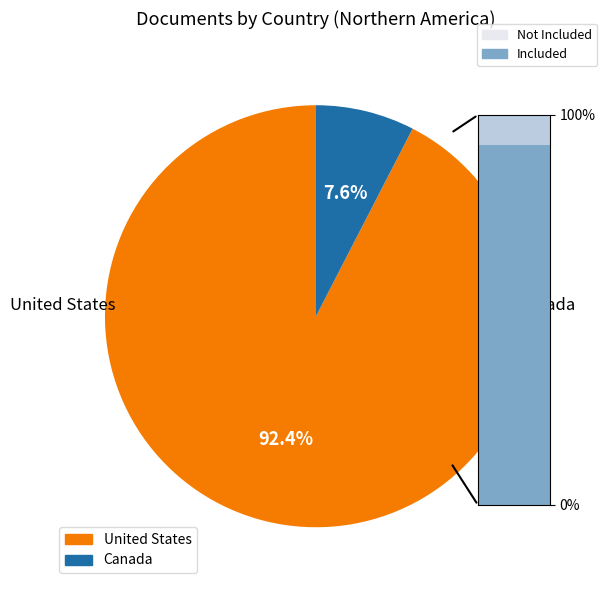

How many segments does this pie chart have?

2